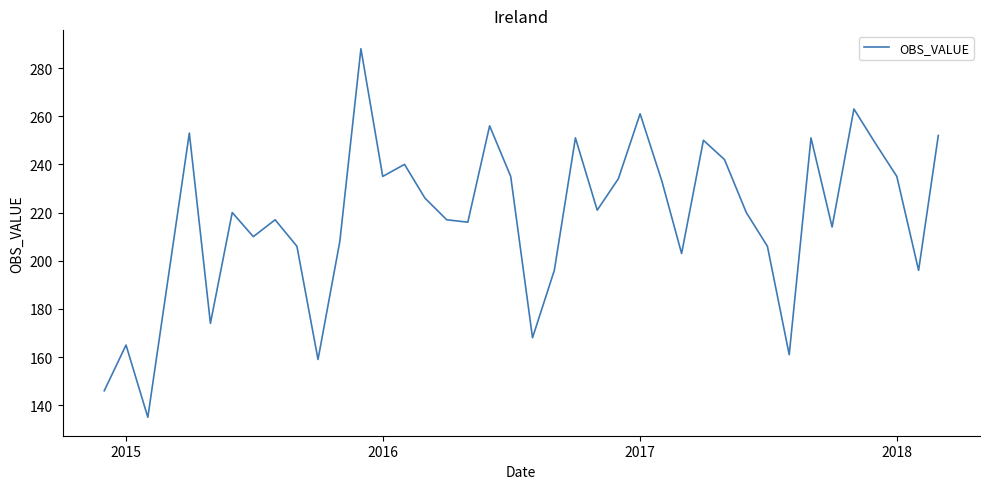

What is the minimum value shown in the chart?

135